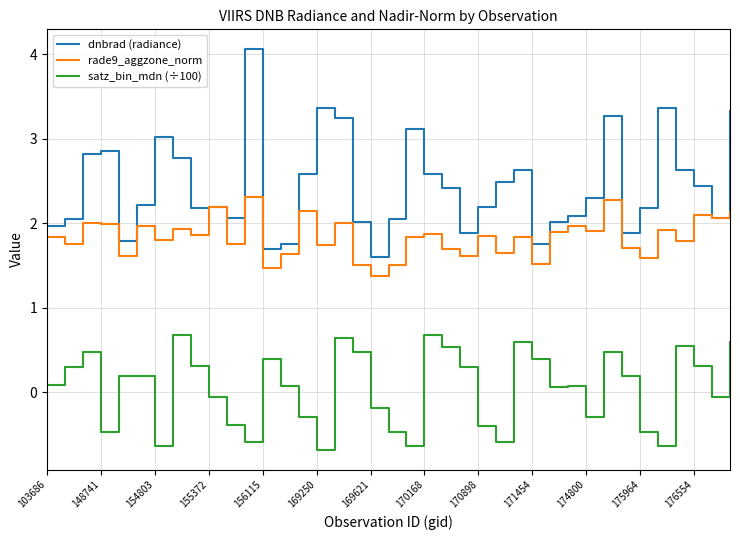

Which series has the widest spread of values?

dnbrad (radiance)